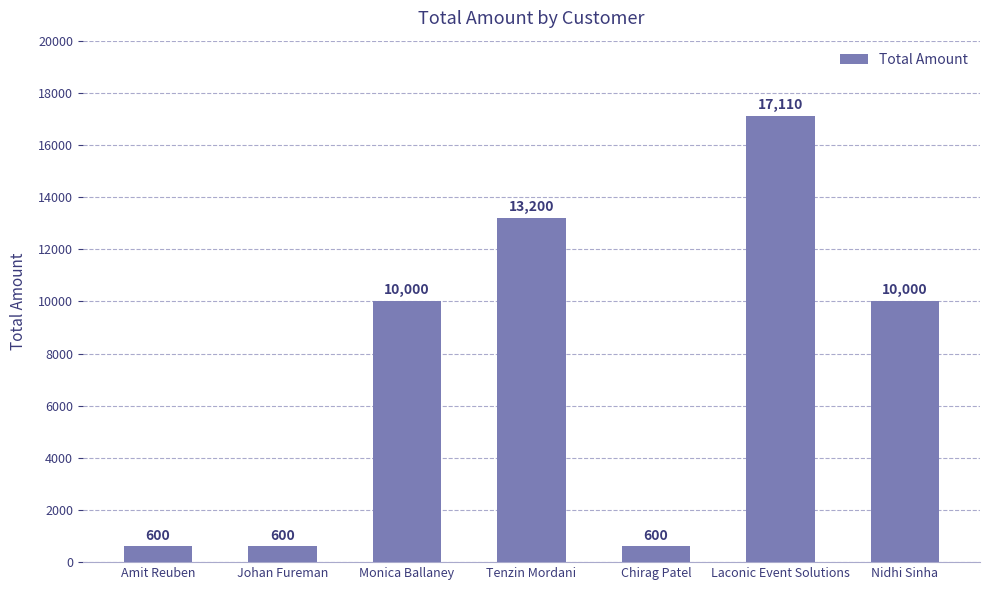

What is the greatest value displayed?

17110